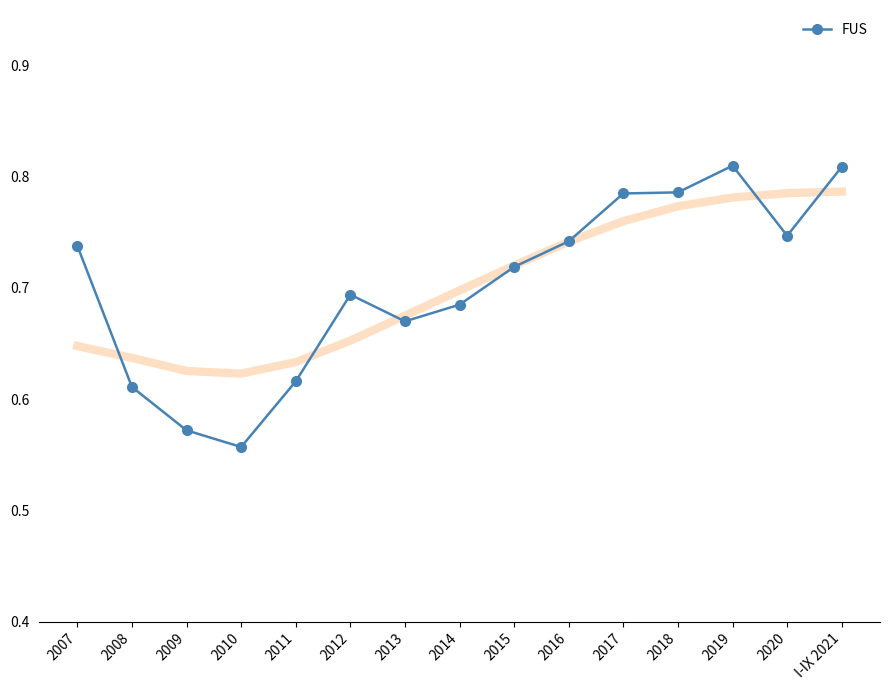

The value at 2012 is 0.7. True or false?

True